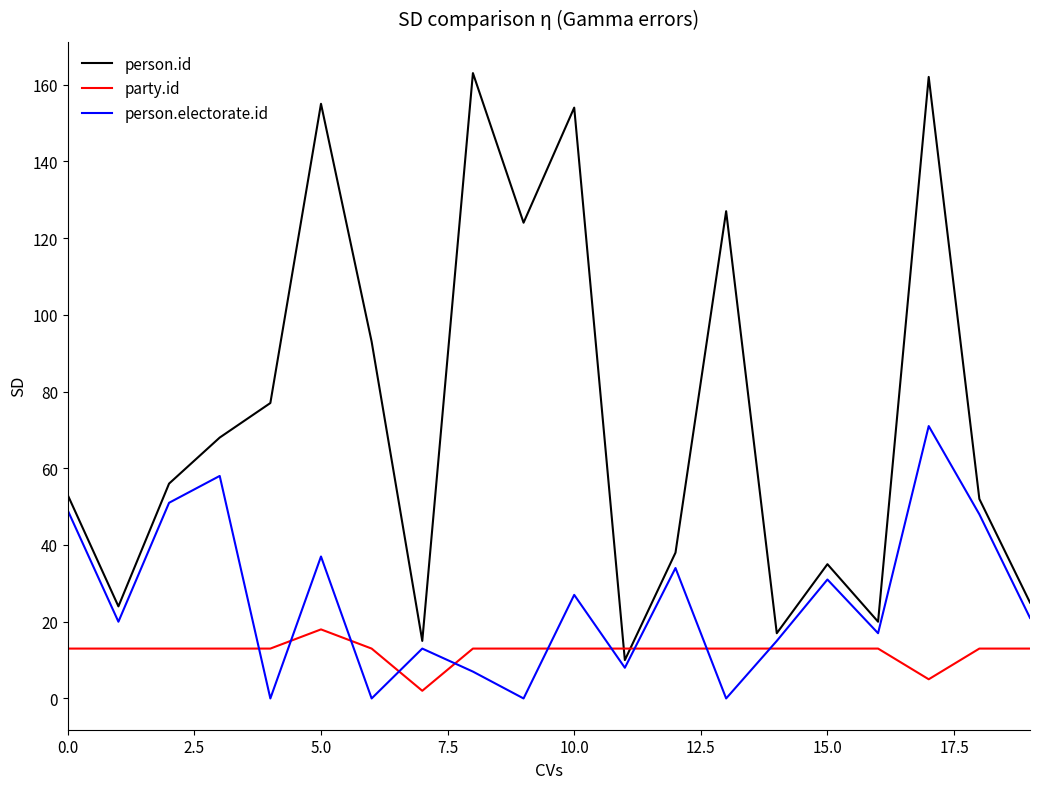

After their last crossing, which series has the higher values: party.id or person.electorate.id?

person.electorate.id